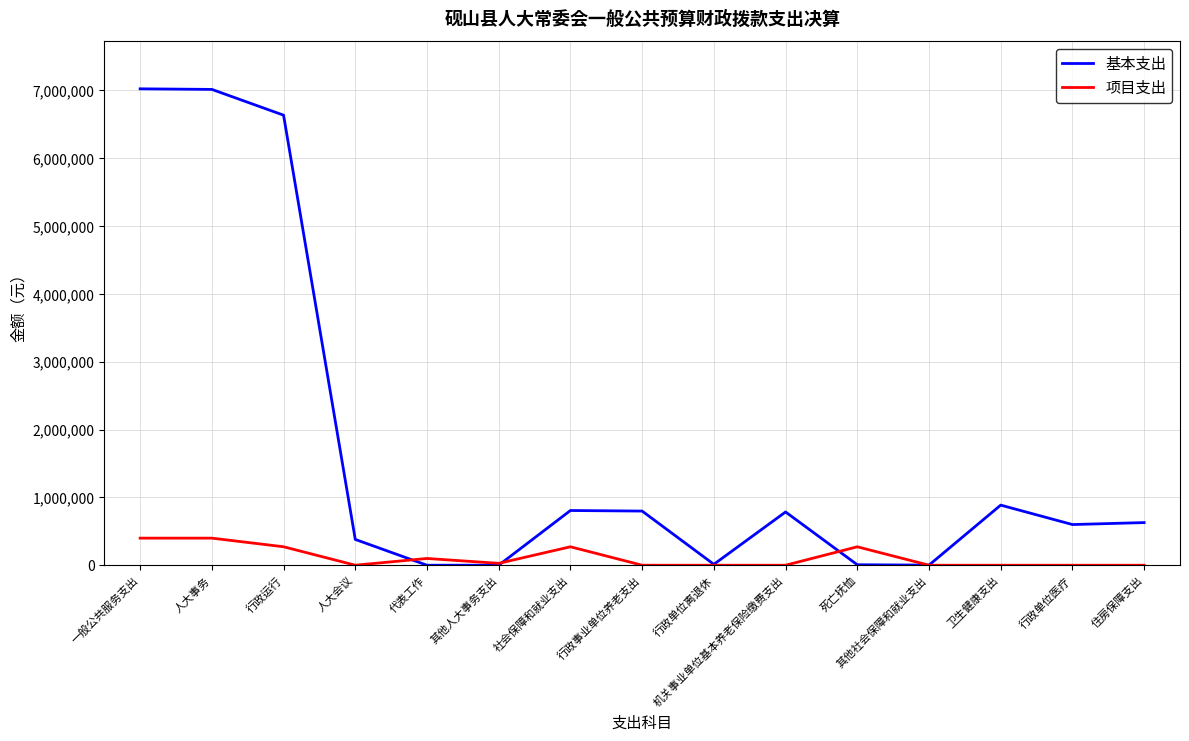

What is the total value across all series at 人大会议?

380000.0